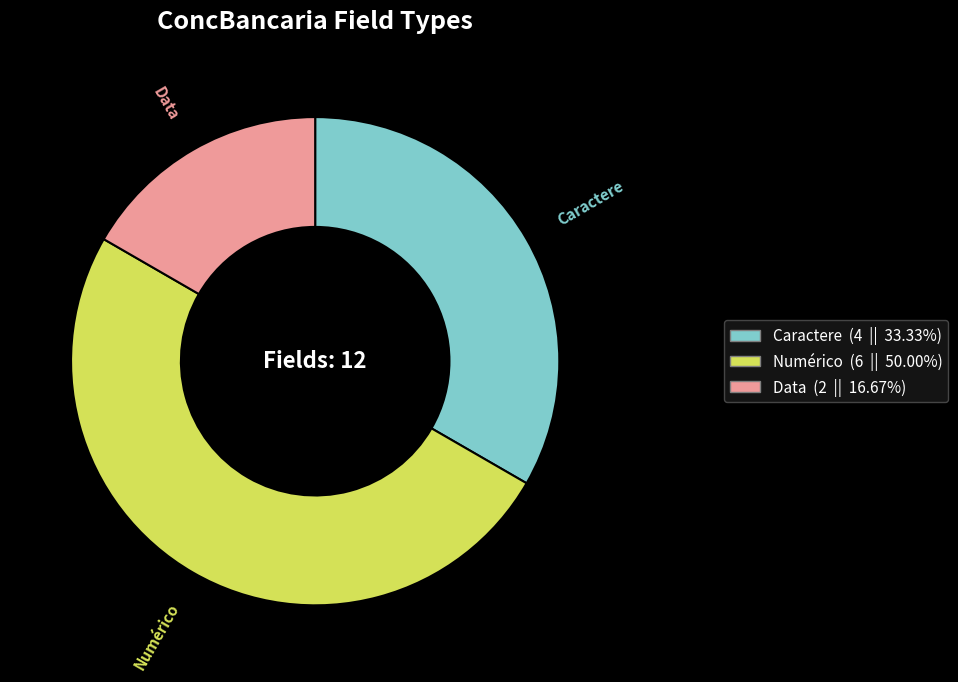

Count the number of slices in the pie.

3